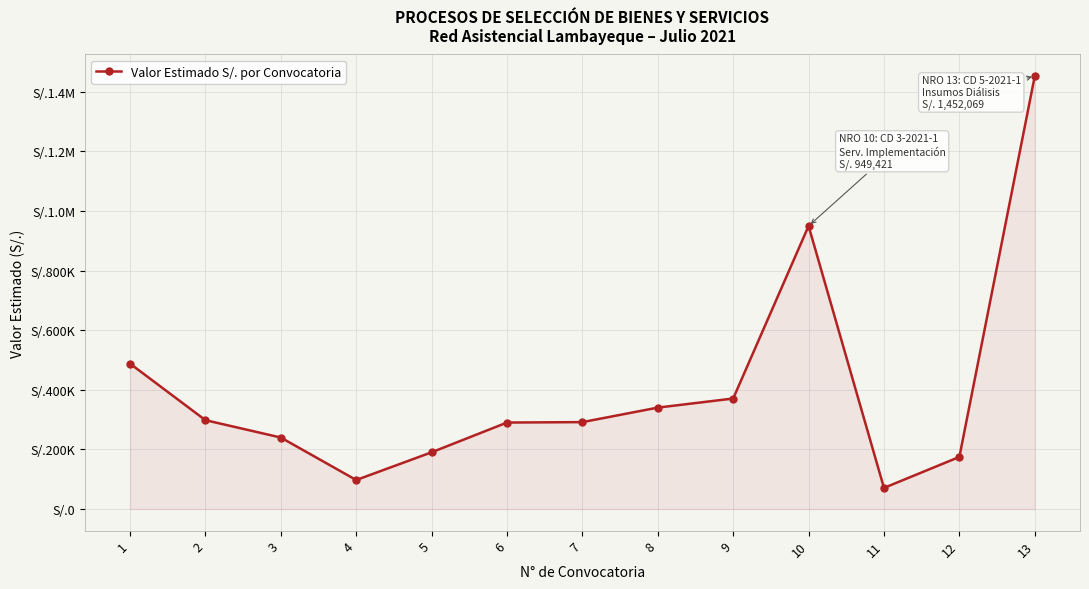

Does the chart have visible grid lines?

Yes